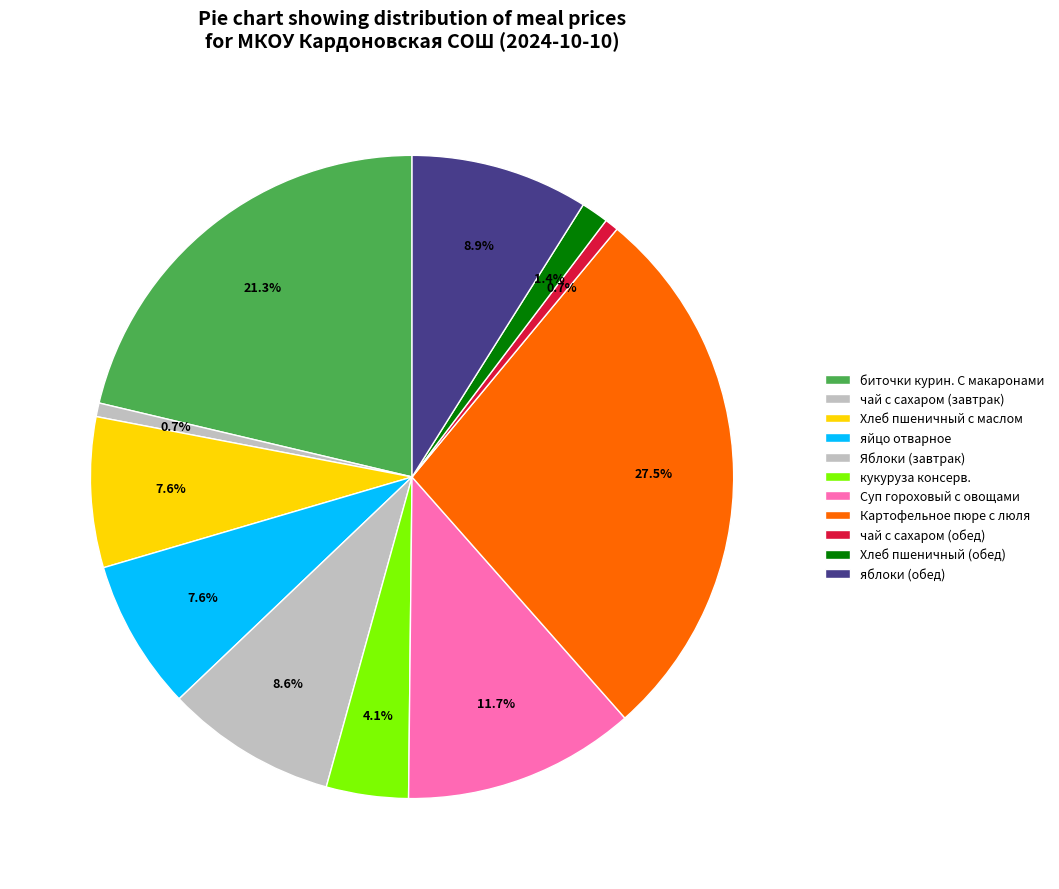

Is it true that кукуруза консерв. is 1% of the pie?

False